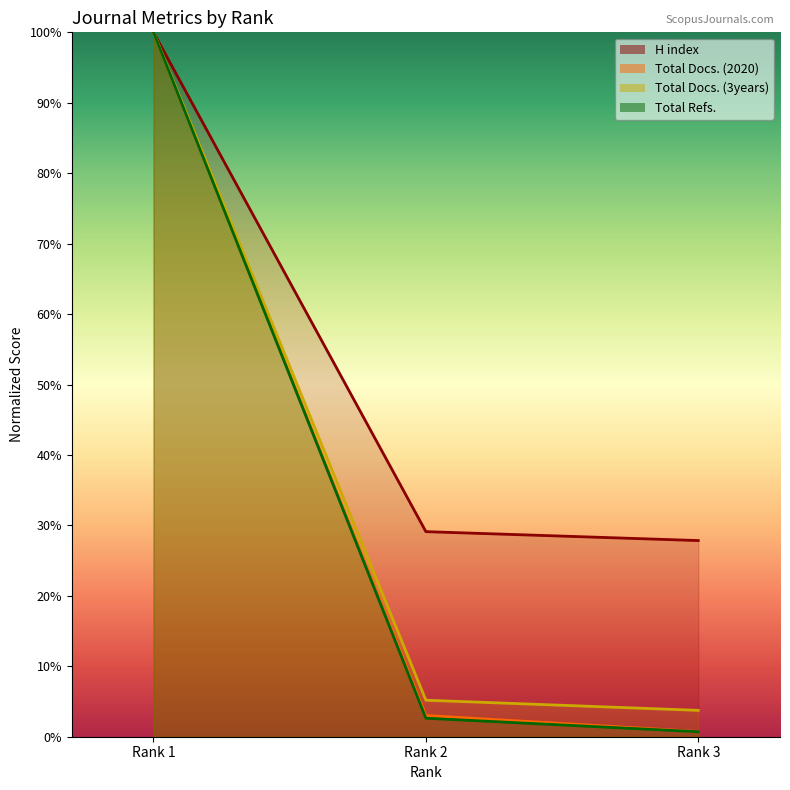

What is the minimum value shown in the chart?

0.7